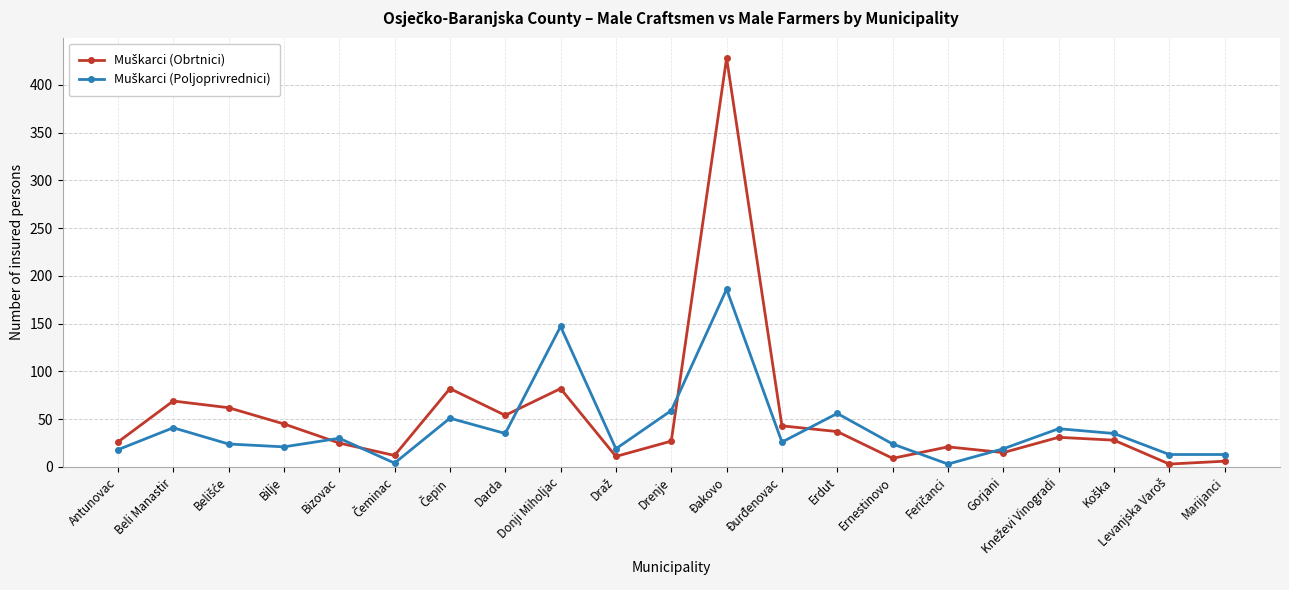

What is the spread (max minus min) of values at Đakovo?

242